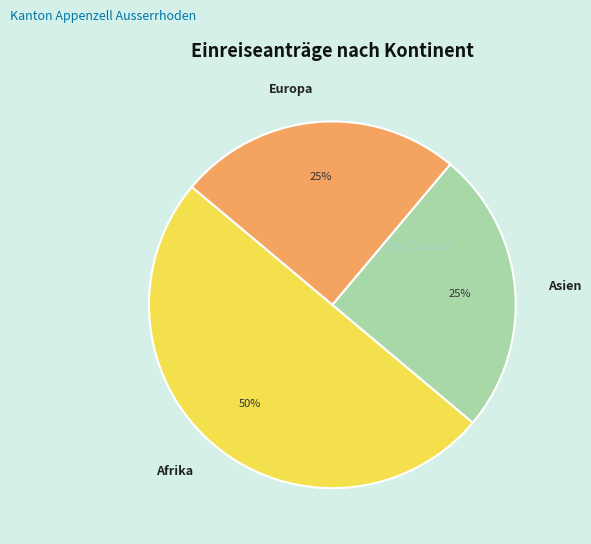

What percentage is the Asien slice, to the nearest percent?

25%